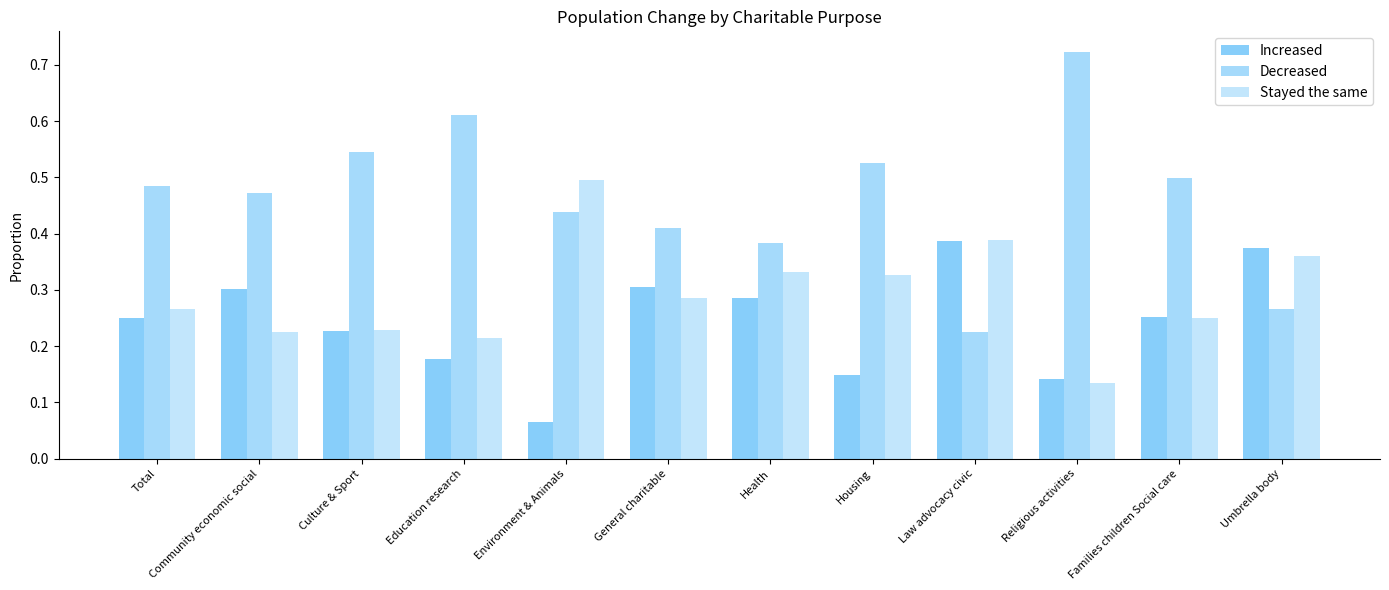

Reading right to left, what are all the values shown in this chart?

Increased: Umbrella body=0.4	Families children Social care=0.3	Religious activities=0.1	Law advocacy civic=0.4	Housing=0.1	Health=0.3	General charitable=0.3	Environment & Animals=0.1	Education research=0.2	Culture & Sport=0.2	Community economic social=0.3	Total=0.2
Decreased: Umbrella body=0.3	Families children Social care=0.5	Religious activities=0.7	Law advocacy civic=0.2	Housing=0.5	Health=0.4	General charitable=0.4	Environment & Animals=0.4	Education research=0.6	Culture & Sport=0.5	Community economic social=0.5	Total=0.5
Stayed the same: Umbrella body=0.4	Families children Social care=0.3	Religious activities=0.1	Law advocacy civic=0.4	Housing=0.3	Health=0.3	General charitable=0.3	Environment & Animals=0.5	Education research=0.2	Culture & Sport=0.2	Community economic social=0.2	Total=0.3